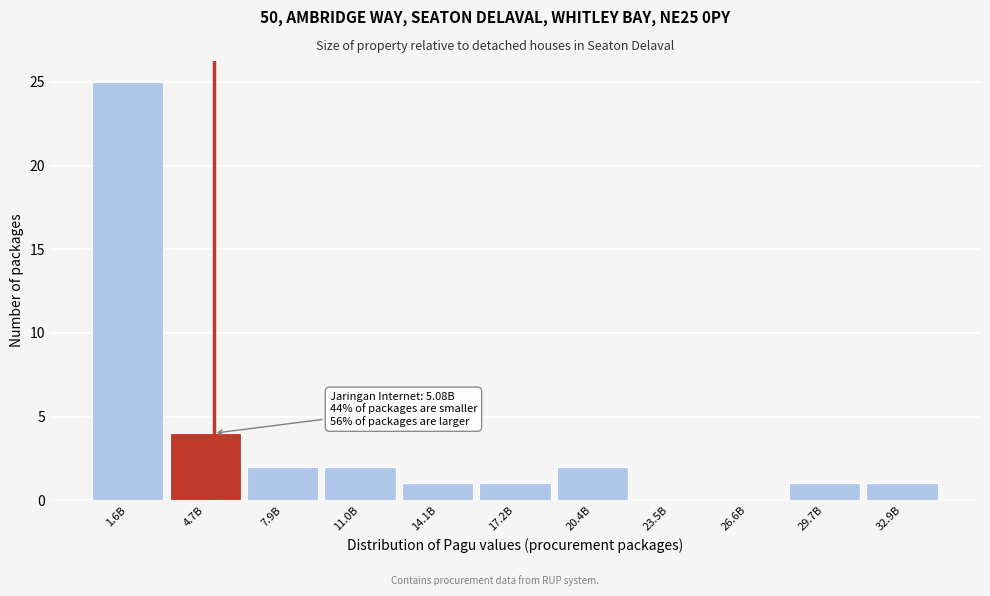

Reading right to left, list all the values displayed in this chart.

32.9B=1	29.7B=1	26.6B=0	23.5B=0	20.4B=2	17.2B=1	14.1B=1	11.0B=2	7.9B=2	4.7B=4	1.6B=25